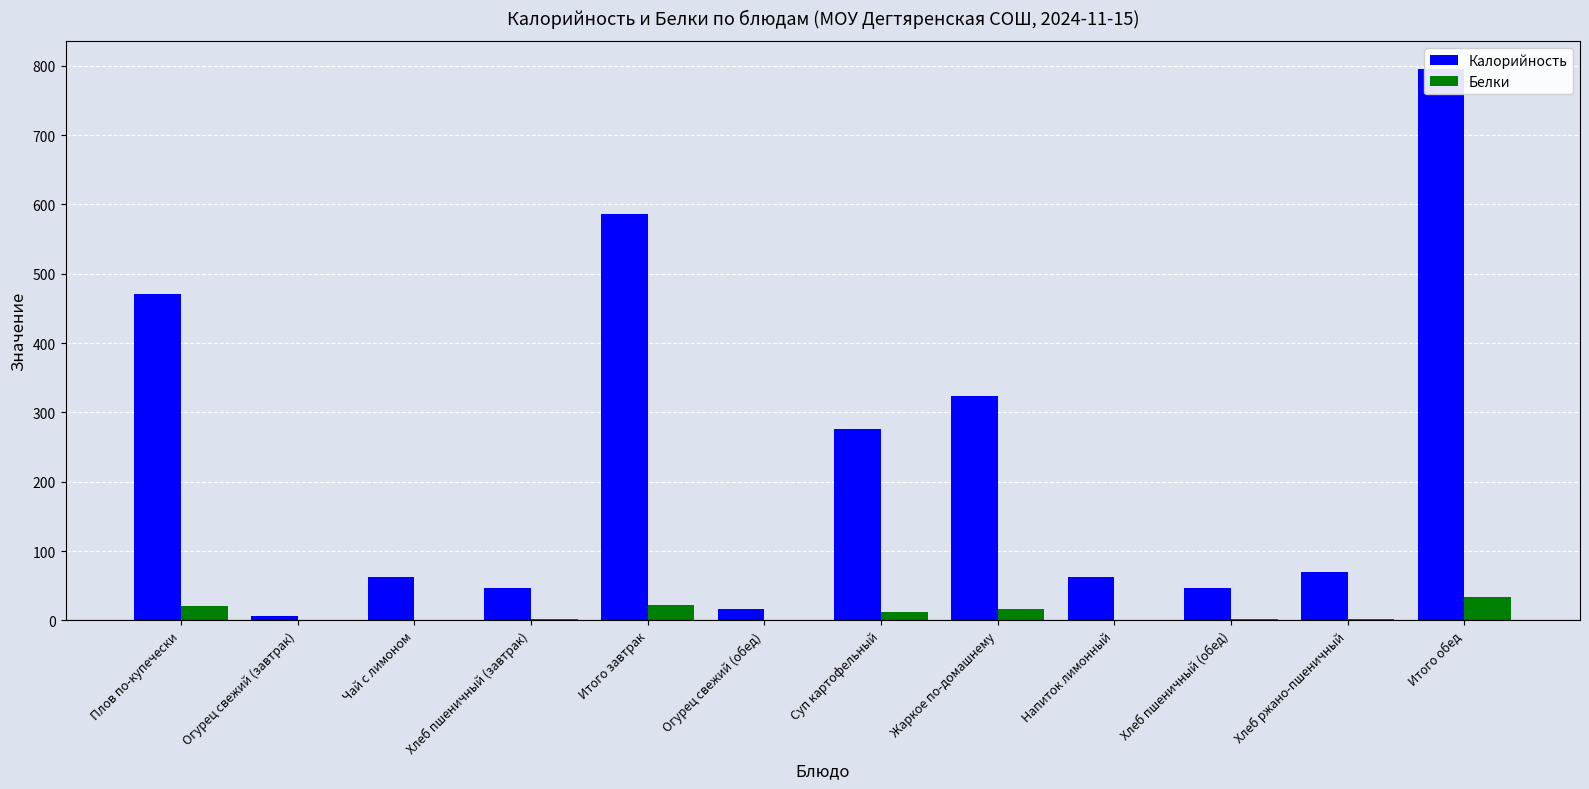

At how many categories does at least one series exceed 26?

10